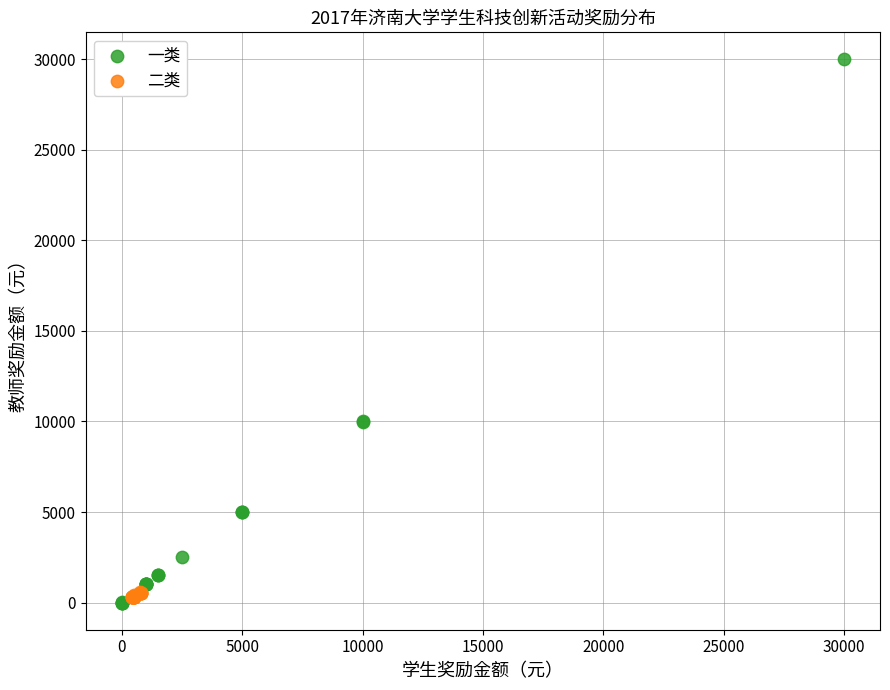

Which series has the largest Y range (max minus min)?

一类